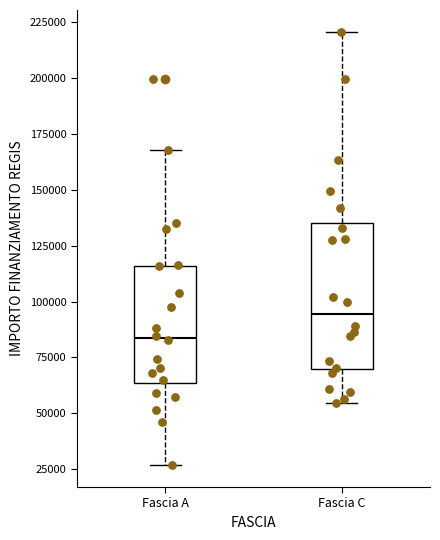

Where is the upper edge of the box for Fascia A on the y-axis? The values are not printed on the chart, so give them approximately, as read against the axis.

115000